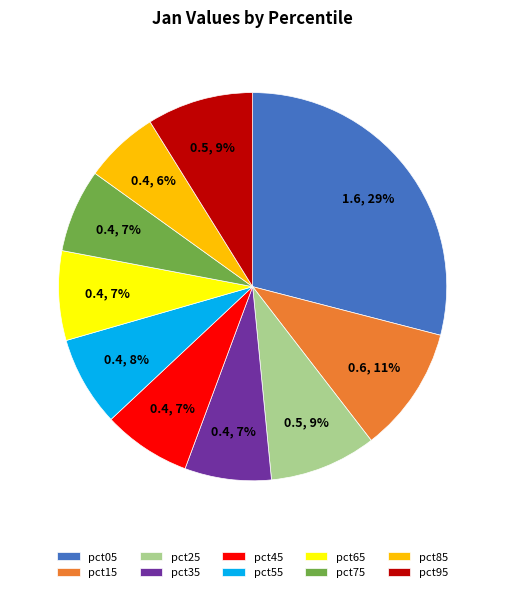

Is it true that pct85 is 6% of the pie?

True